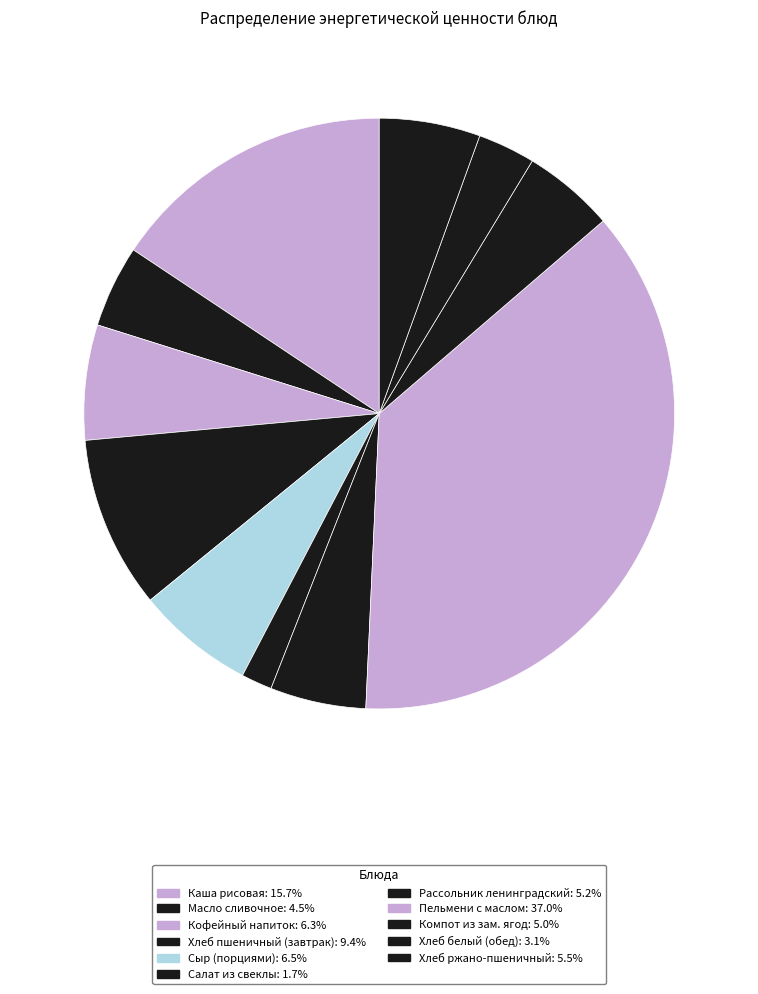

To the nearest percent, what is the difference between the Кофейный напиток and Рассольник ленинградский slice percentages?

1%